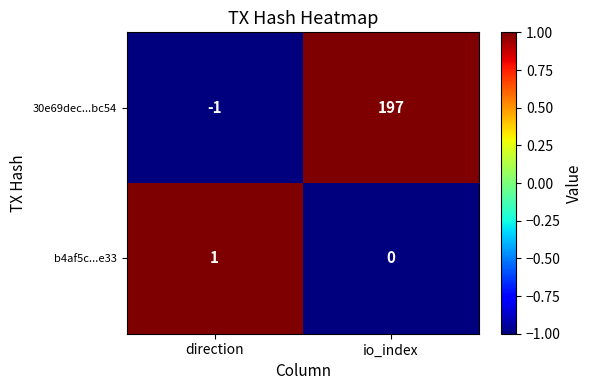

Which series has the largest total across all categories?

30e69dec...bc54